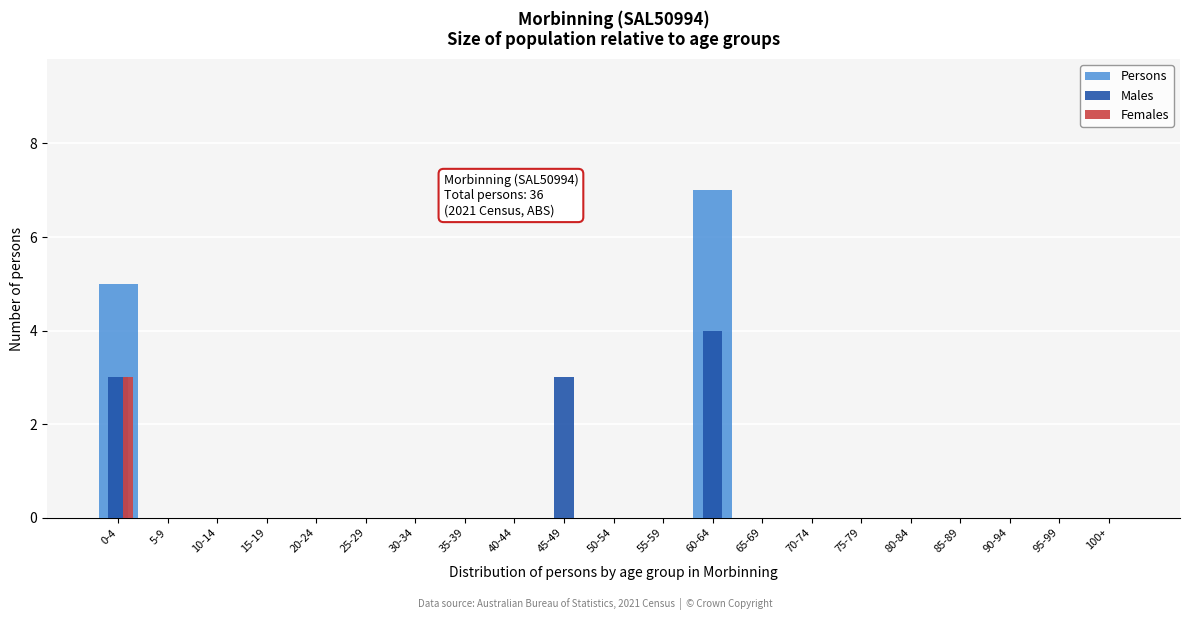

What is the sum of all Males values?

10